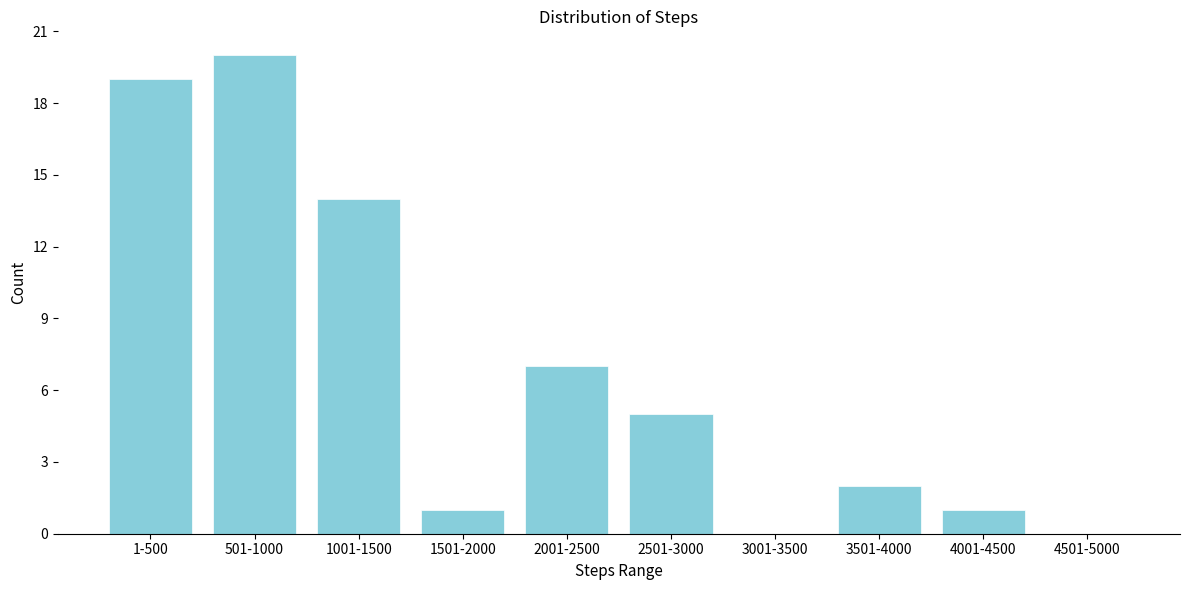

Reading left to right, what are all the values shown in this chart?

1-500=19	501-1000=20	1001-1500=14	1501-2000=1	2001-2500=7	2501-3000=5	3001-3500=0	3501-4000=2	4001-4500=1	4501-5000=0